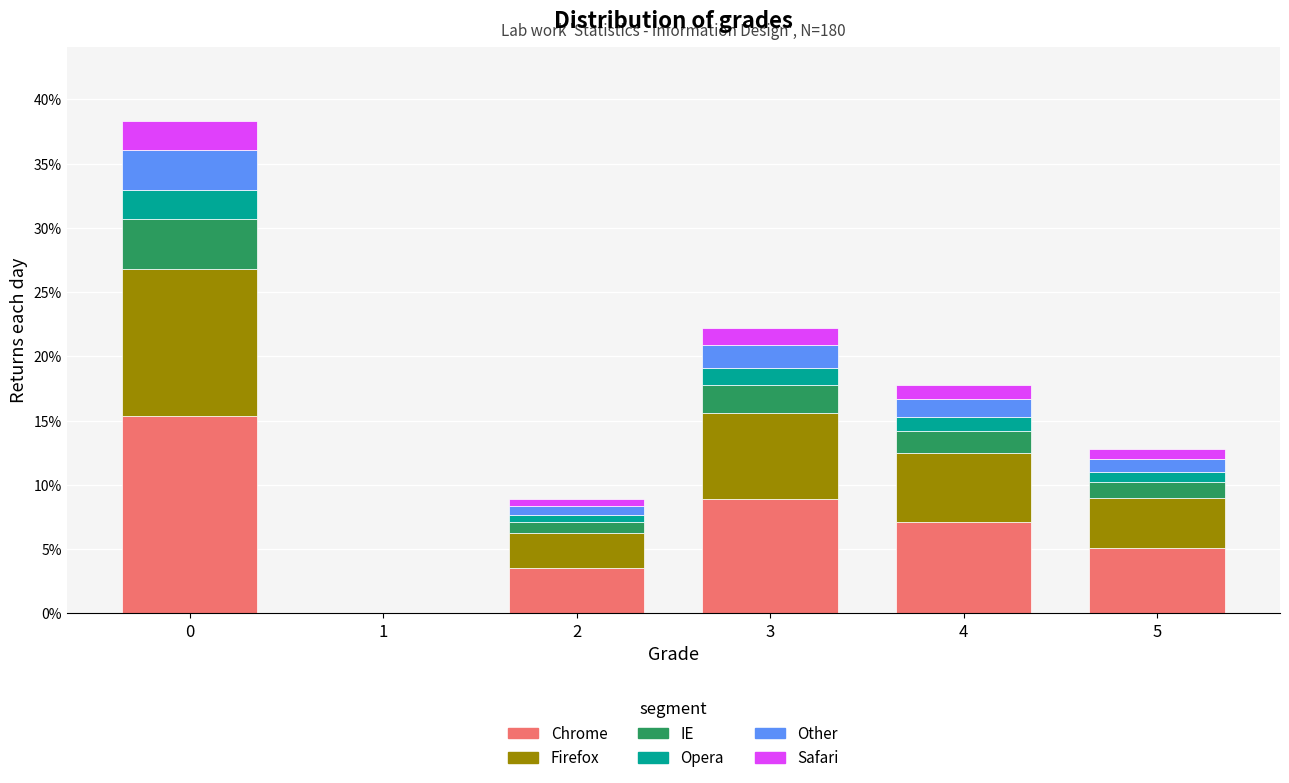

What is the total value across all series at 0?

38.3